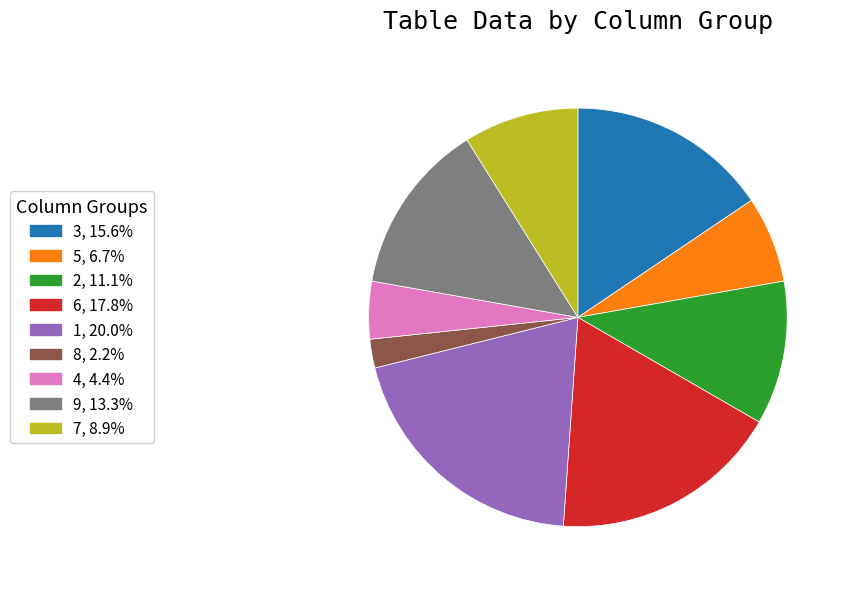

Is there a majority slice in this chart?

No